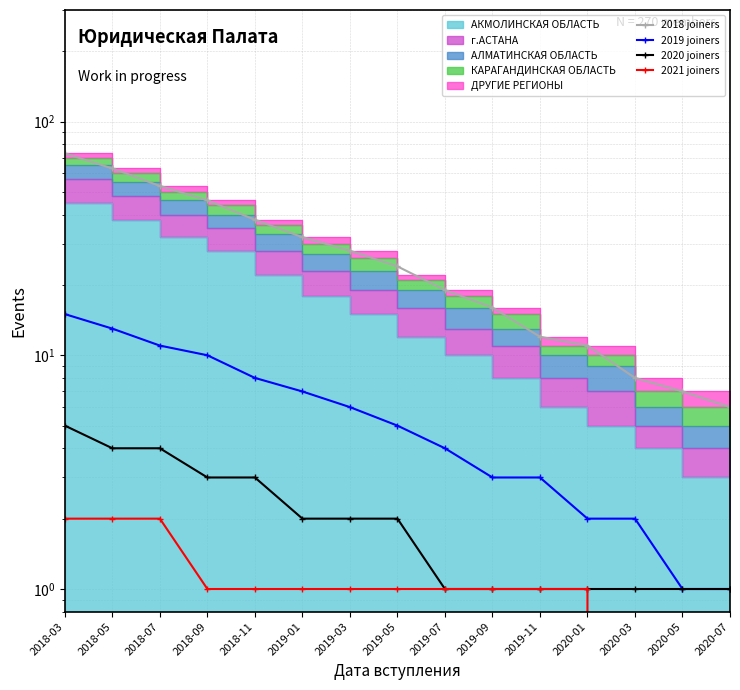

Which category has the lowest value across all series?

2020-03